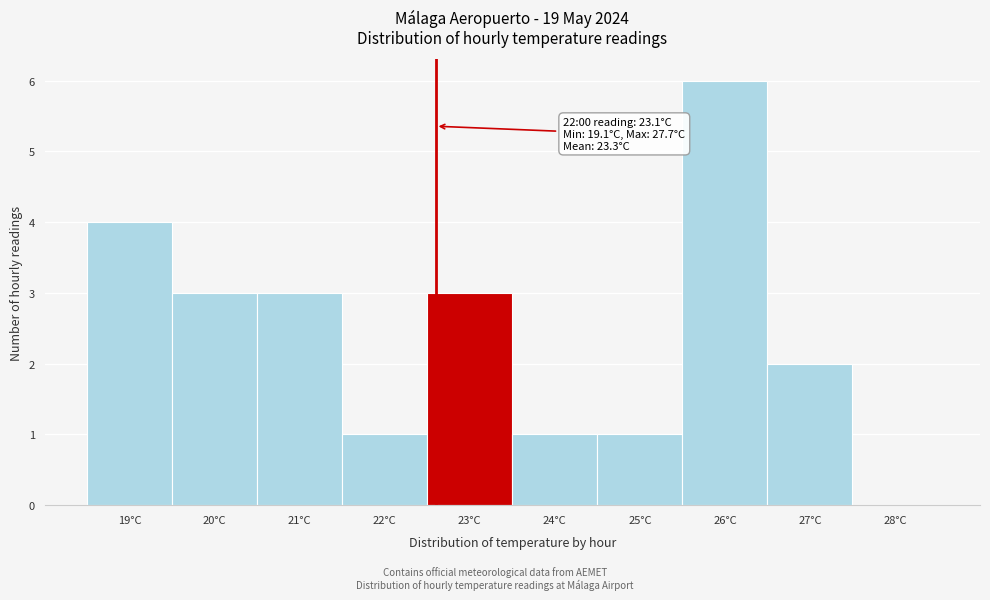

Reading left to right, what are all the values shown in this chart?

19°C=4	20°C=3	21°C=3	22°C=1	23°C=3	24°C=1	25°C=1	26°C=6	27°C=2	28°C=0